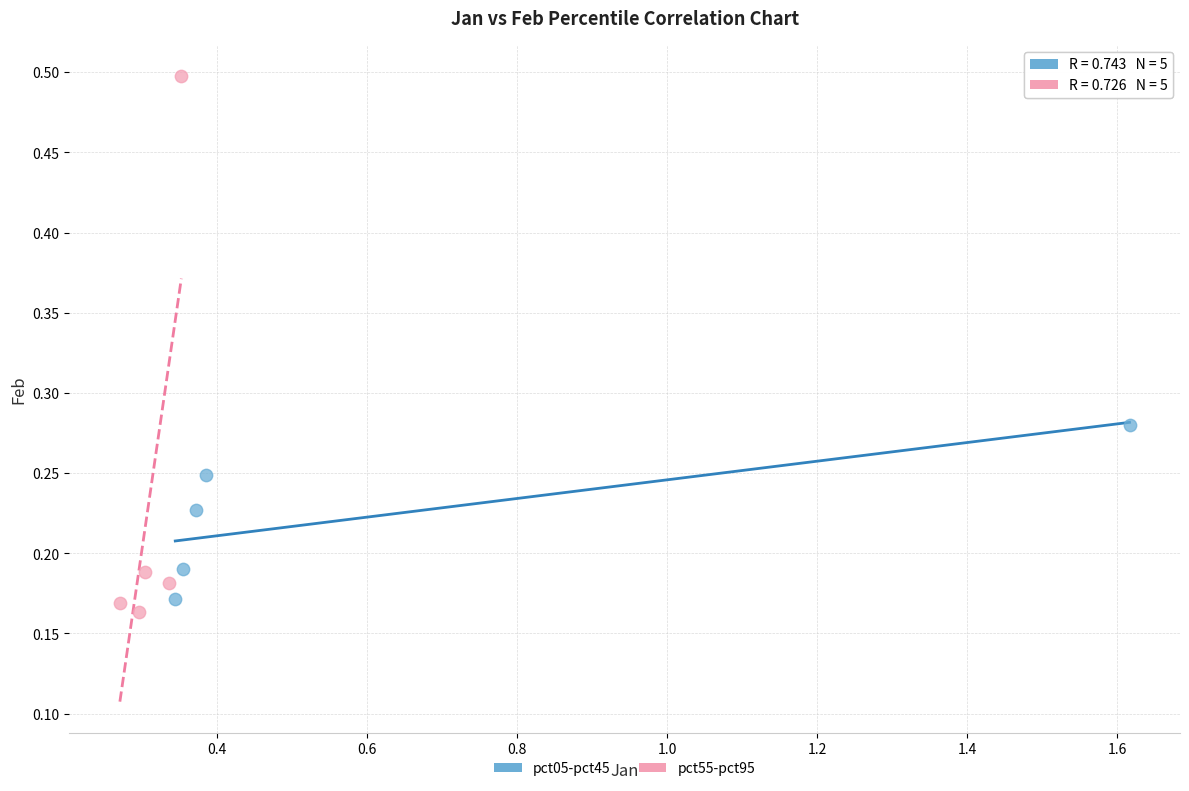

Which series contains the highest Y value?

pct55-pct95